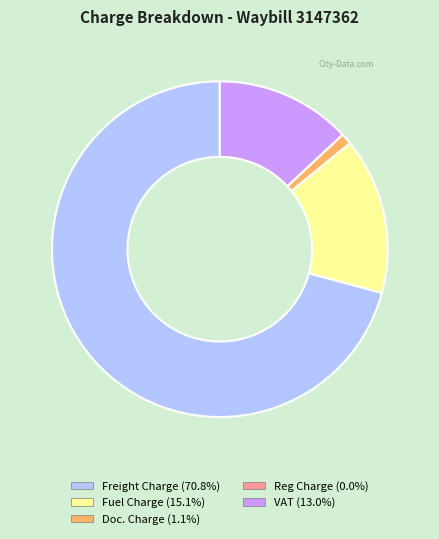

What is the largest slice in the pie chart?

Freight Charge